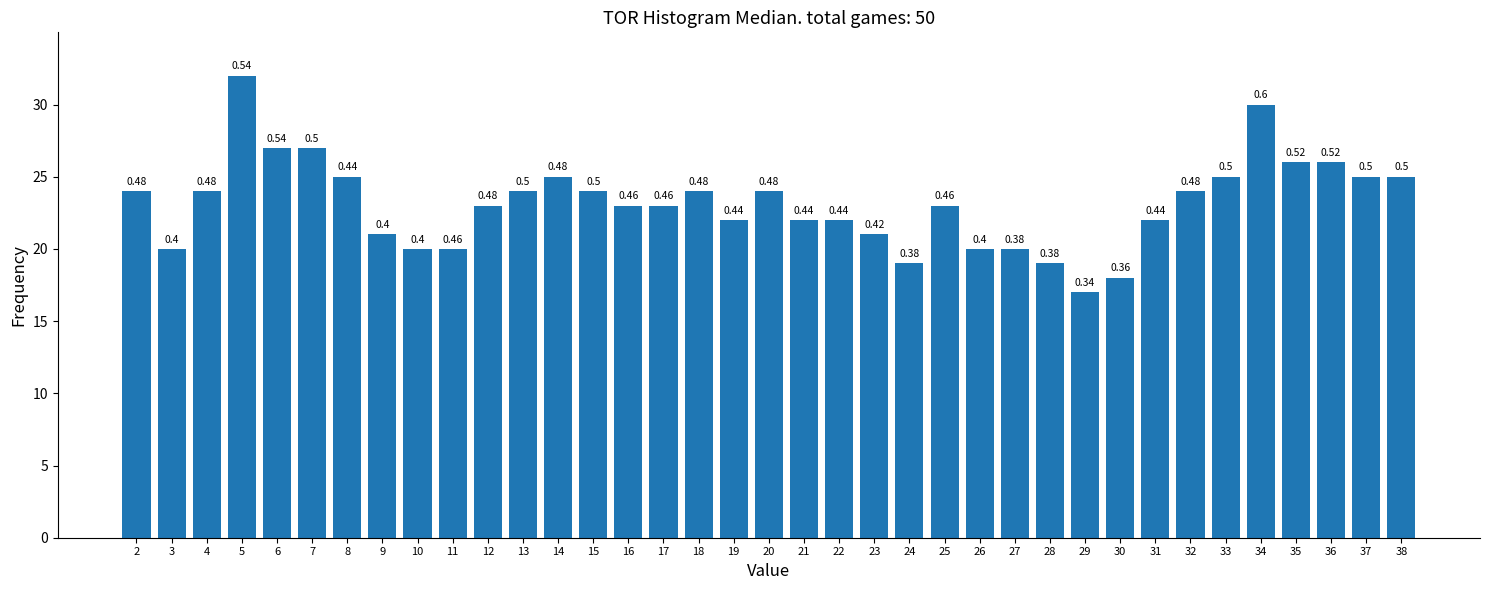

Does the chart contain any negative values?

No